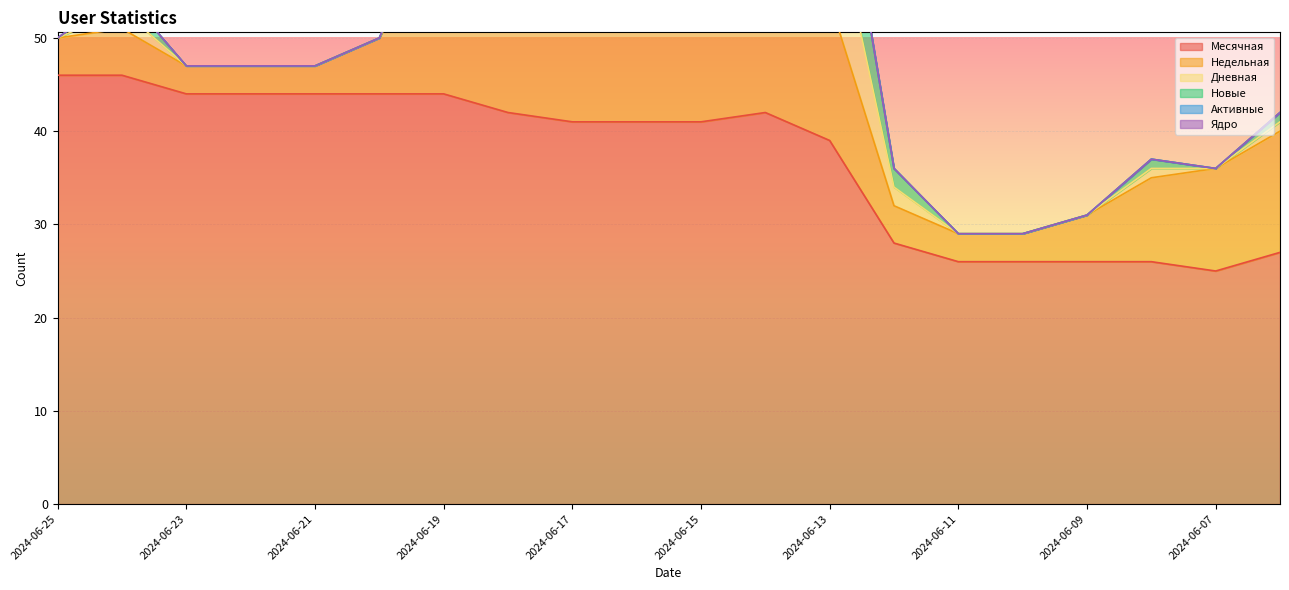

What is the maximum value for Месячная?

46